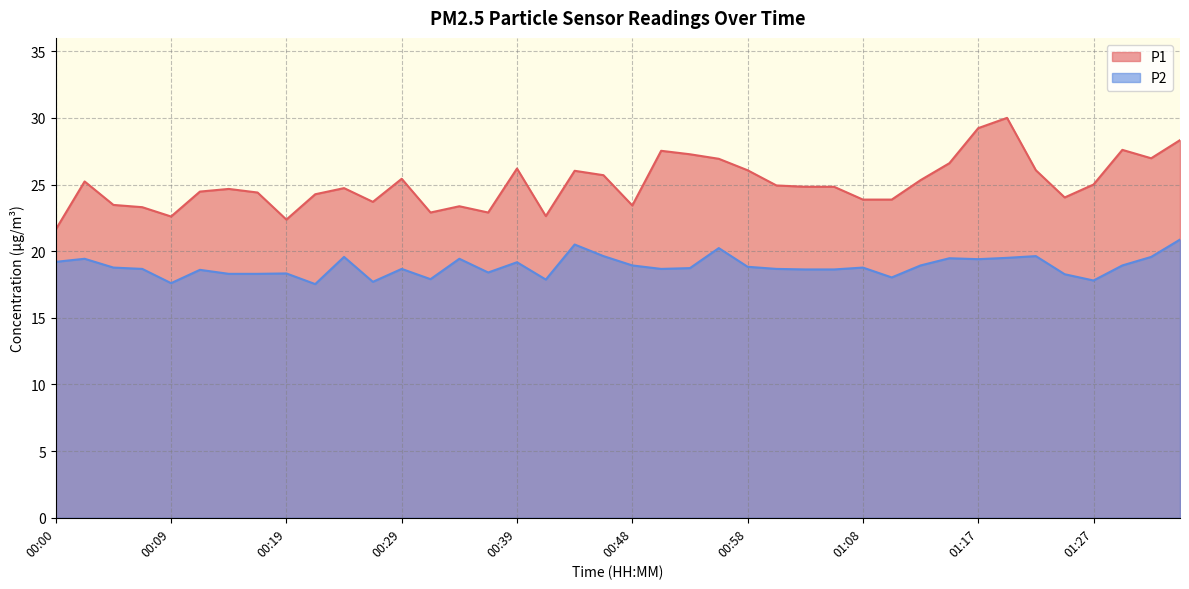

Does the chart display data point markers on the line(s)?

No